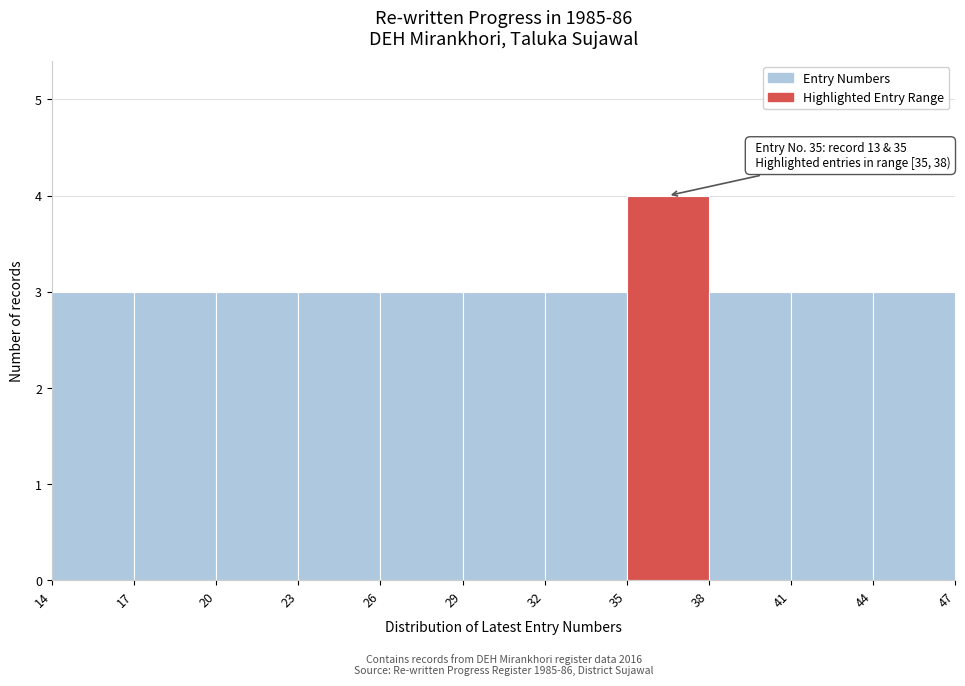

Which range on the x-axis has the tallest bar?

35 to 38